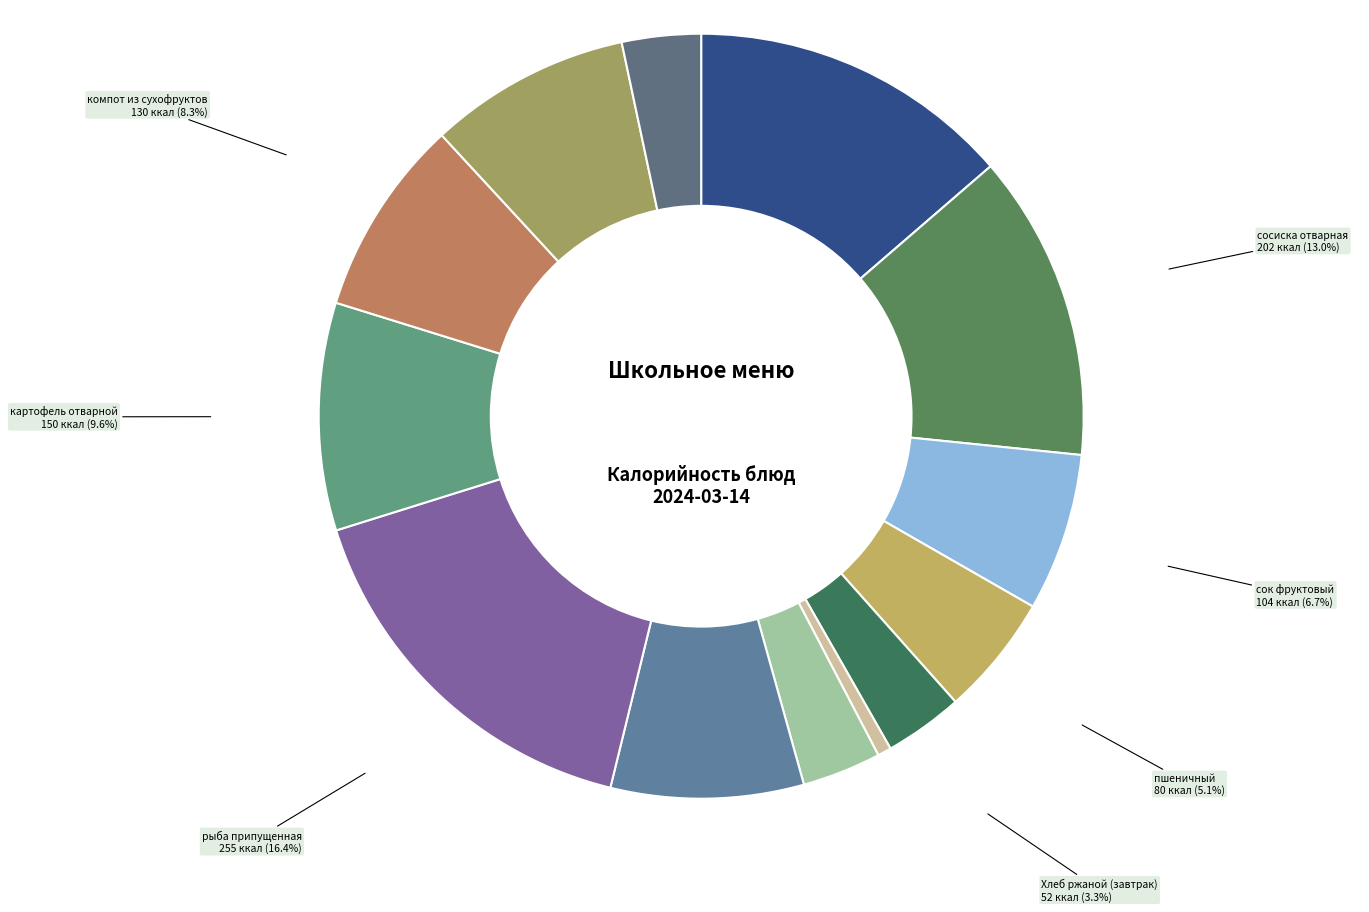

What is the smallest slice in the pie chart?

соус сметанный